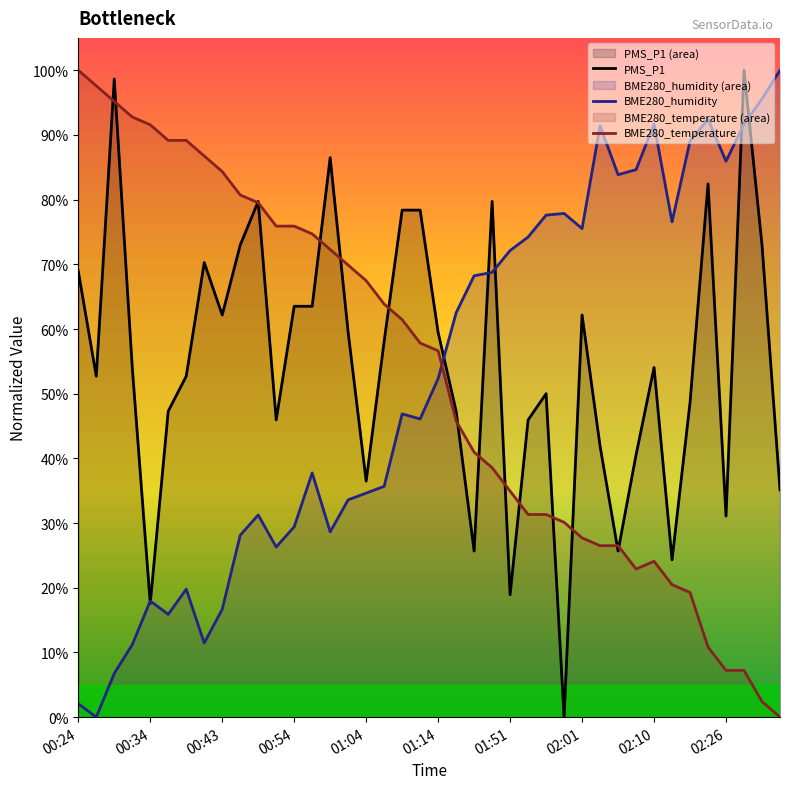

Count the number of categories in the chart.

40